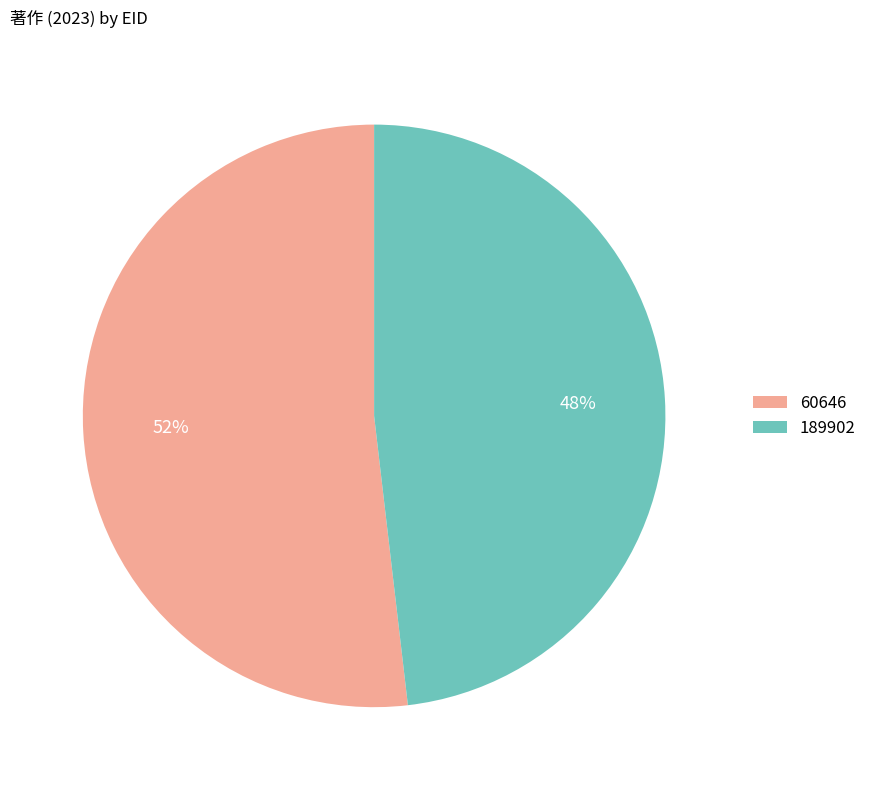

Do 189902 and 60646 together represent more than half of the pie?

Yes